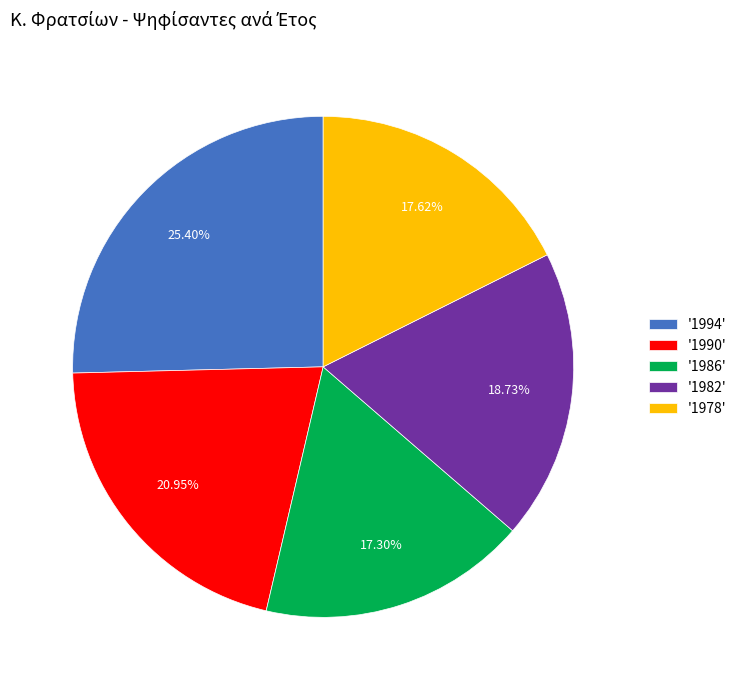

How many segments does this pie chart have?

5